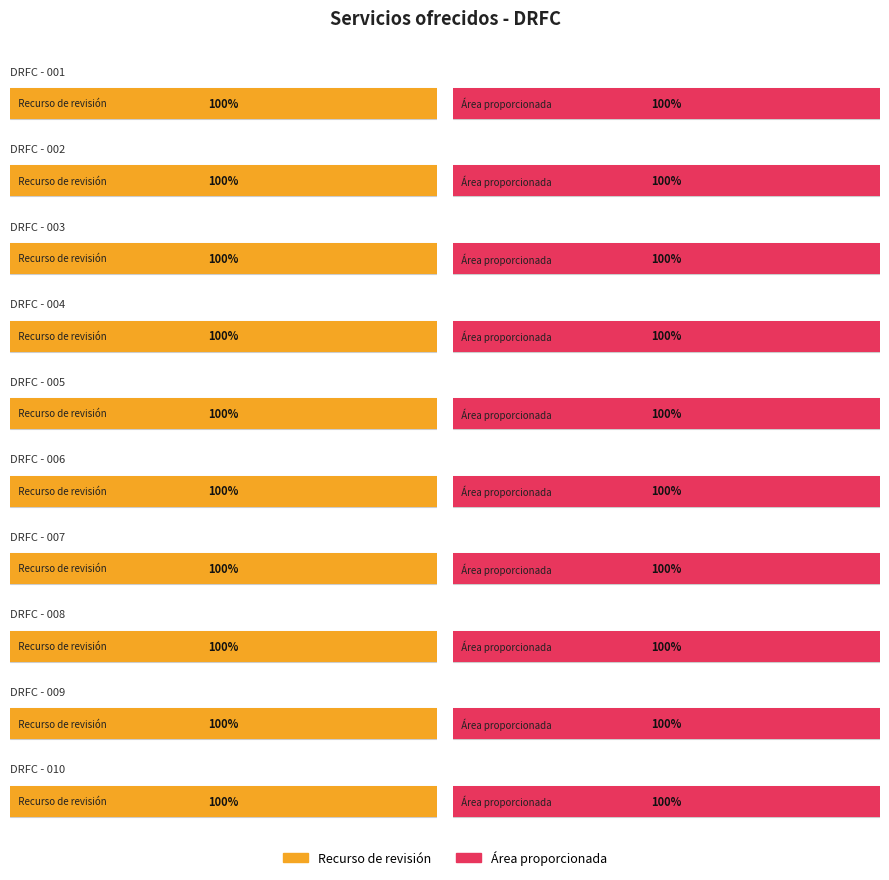

At which category is the sum across all series the highest?

DRFC - 001